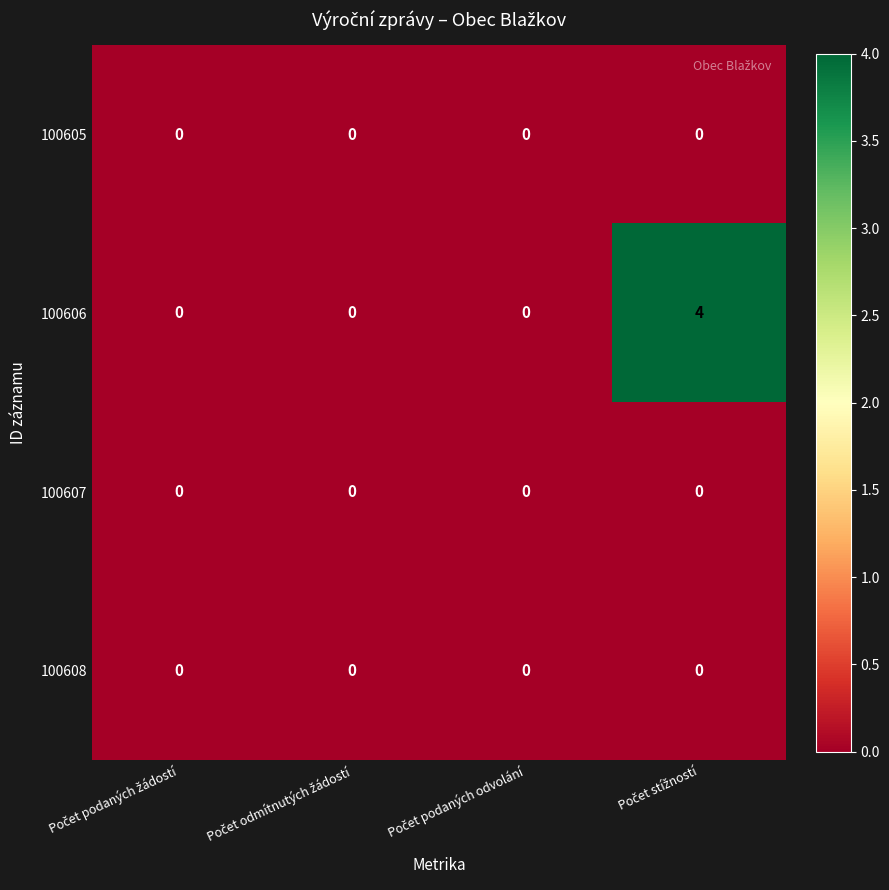

How many 100606 values are between 0 and 4?

4